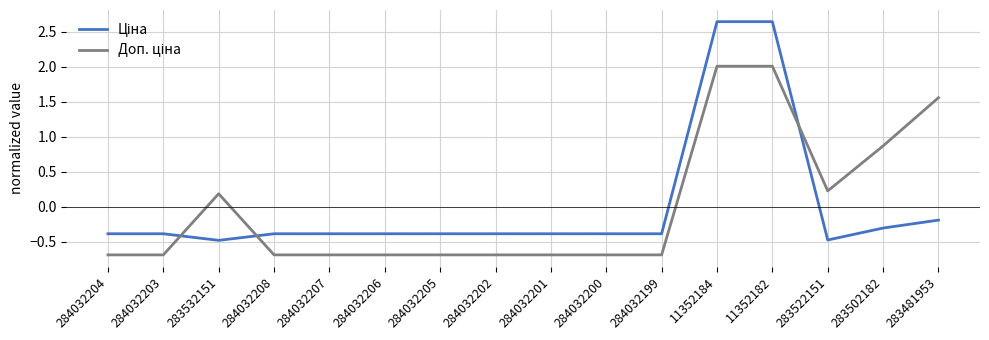

What is the total value across all series at 284032199?

-1.1